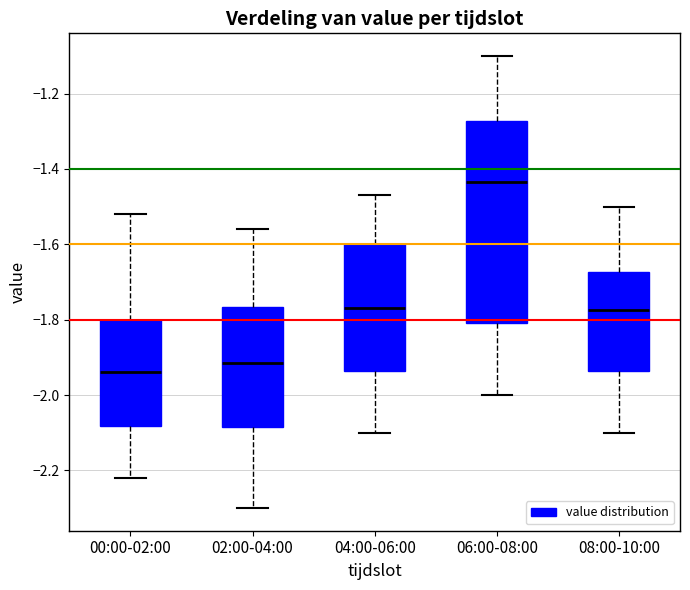

Which box is the tallest, from its lower edge to its upper edge?

06:00-08:00